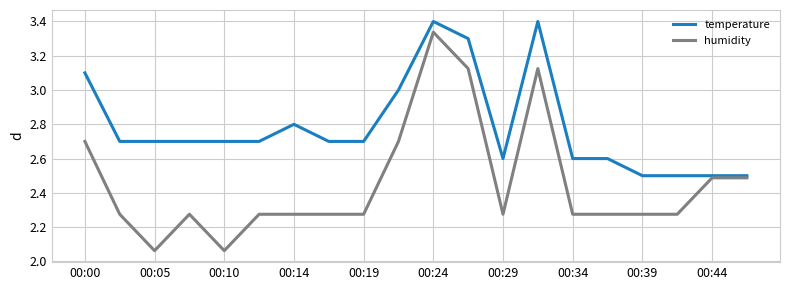

Rank the series by their average value, from highest to lowest.

temperature, humidity